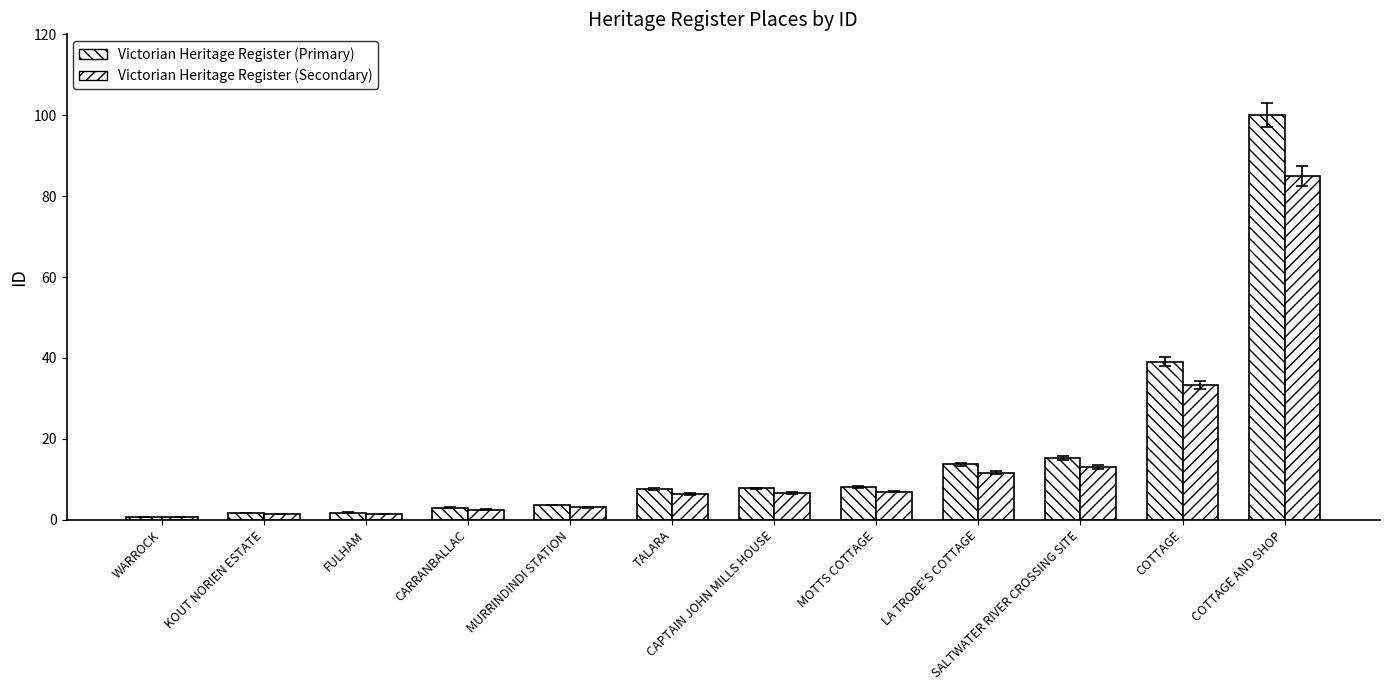

Reading left to right, what are all the values shown in this chart?

Victorian Heritage Register (Primary): WARROCK=0.7	KOUT NORIEN ESTATE=1.6	FULHAM=1.8	CARRANBALLAC=3.0	MURRINDINDI STATION=3.6	TALARA=7.5	CAPTAIN JOHN MILLS HOUSE=7.7	MOTTS COTTAGE=8.2	LA TROBE'S COTTAGE=13.7	SALTWATER RIVER CROSSING SITE=15.4	COTTAGE=39.1	COTTAGE AND SHOP=100.0
Victorian Heritage Register (Secondary): WARROCK=0.6	KOUT NORIEN ESTATE=1.4	FULHAM=1.5	CARRANBALLAC=2.5	MURRINDINDI STATION=3.1	TALARA=6.4	CAPTAIN JOHN MILLS HOUSE=6.6	MOTTS COTTAGE=7.0	LA TROBE'S COTTAGE=11.6	SALTWATER RIVER CROSSING SITE=13.1	COTTAGE=33.2	COTTAGE AND SHOP=85.0